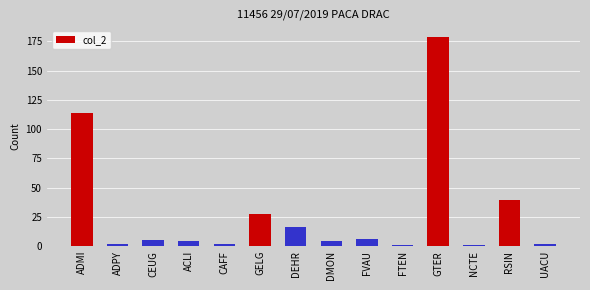

How many categories are shown in the chart?

14